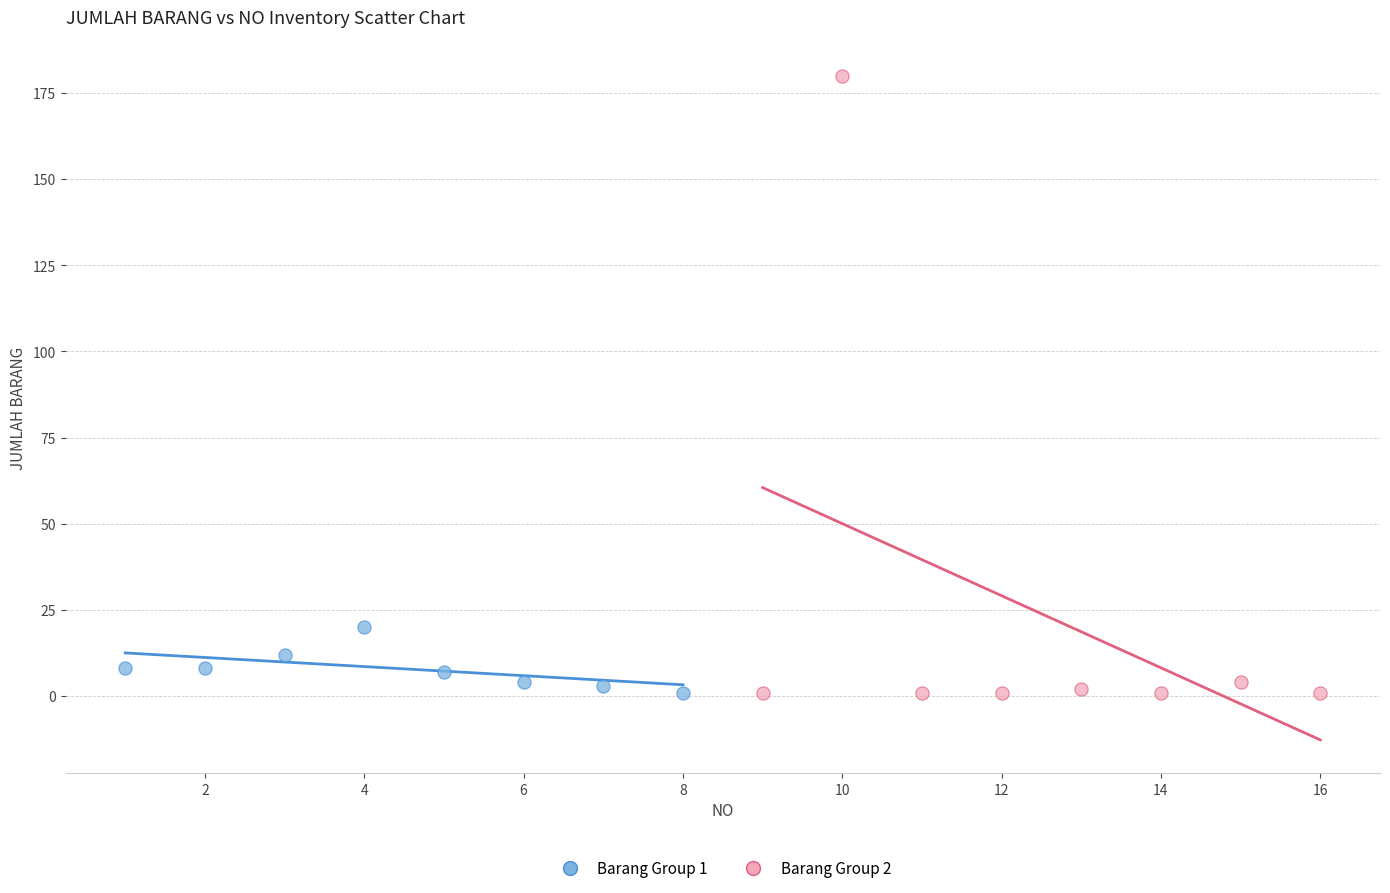

What are all the series names shown in the legend?

Barang Group 1, Barang Group 2